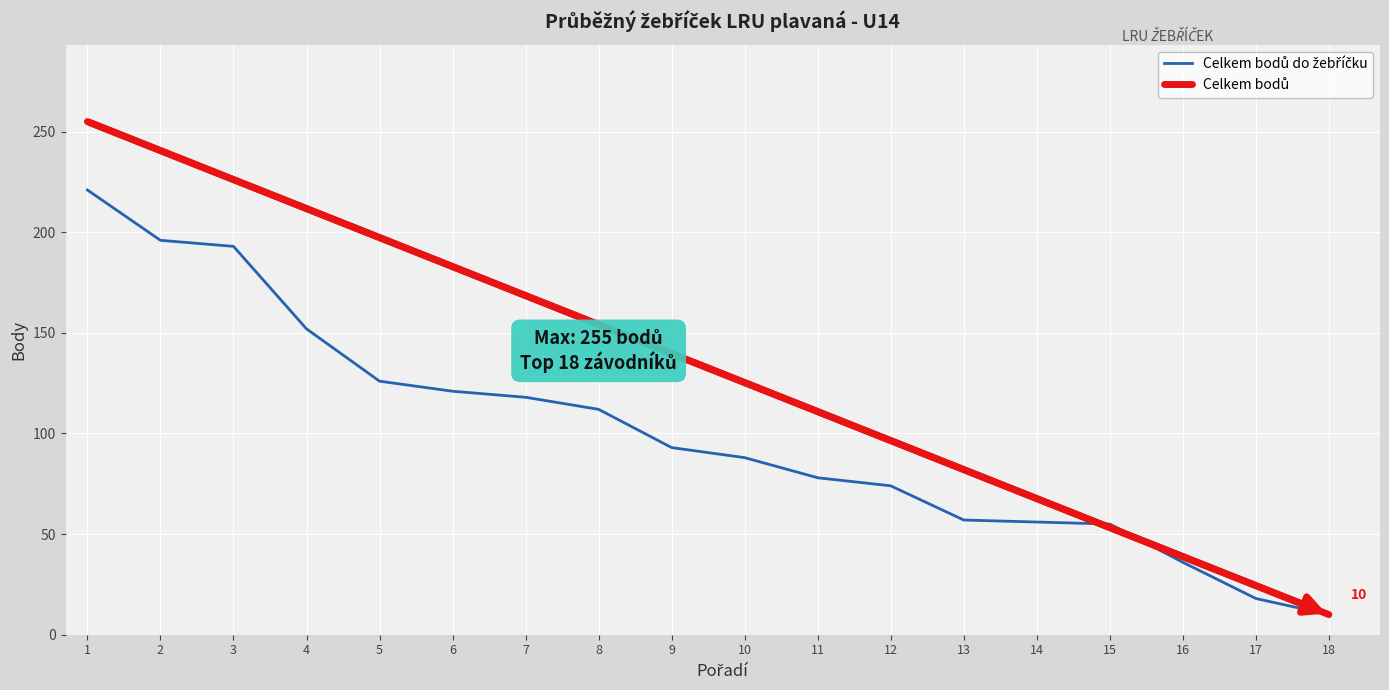

What is the minimum value shown in the chart?

10